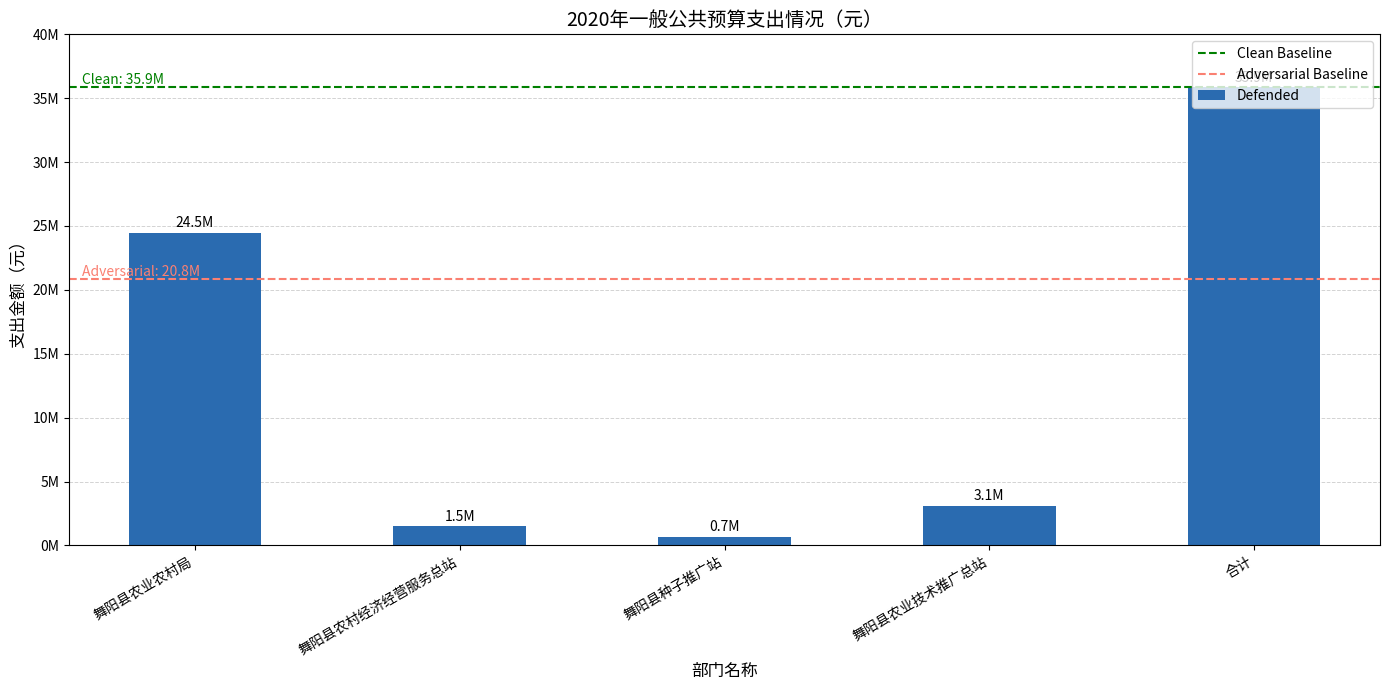

What is the approximate value at 舞阳县农业农村局, to the nearest 10?

24460990